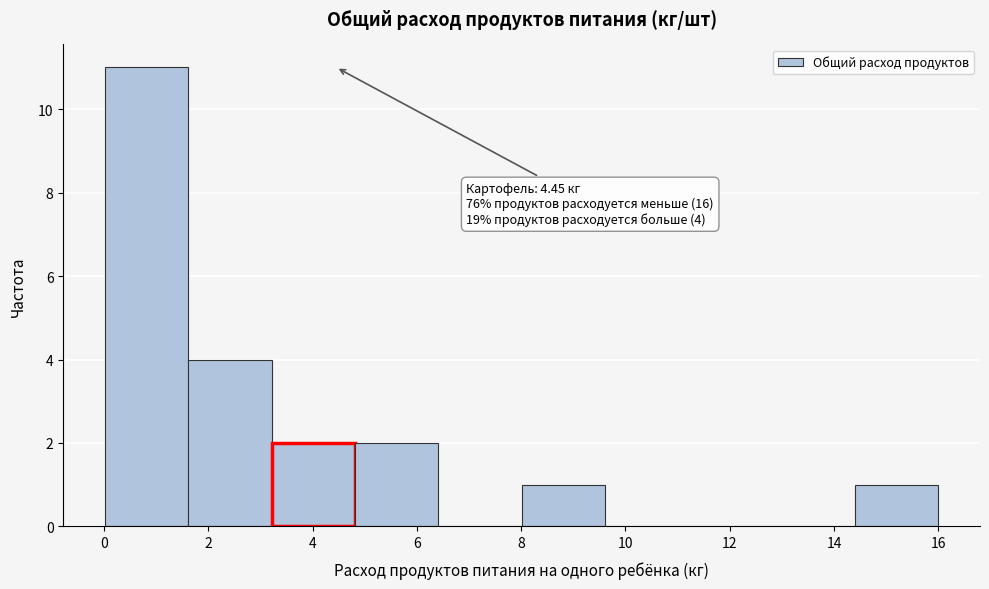

Which range on the x-axis has the tallest bar?

0.0 to 1.6